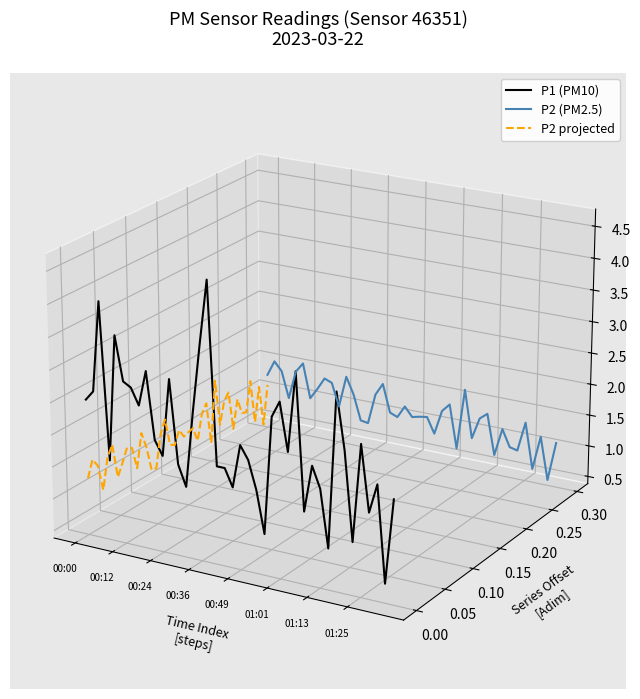

Rank the series by their maximum value, from lowest to highest.

P2 projected, P2 (PM2.5), P1 (PM10)